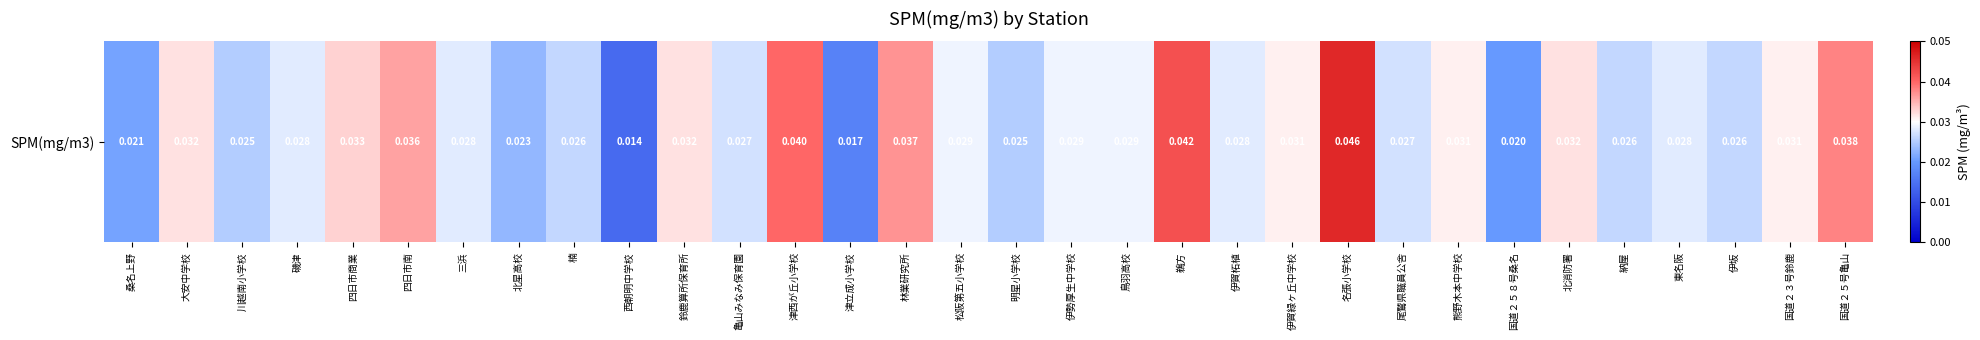

Is it true that the value at 桑名上野 is 0.0?

False